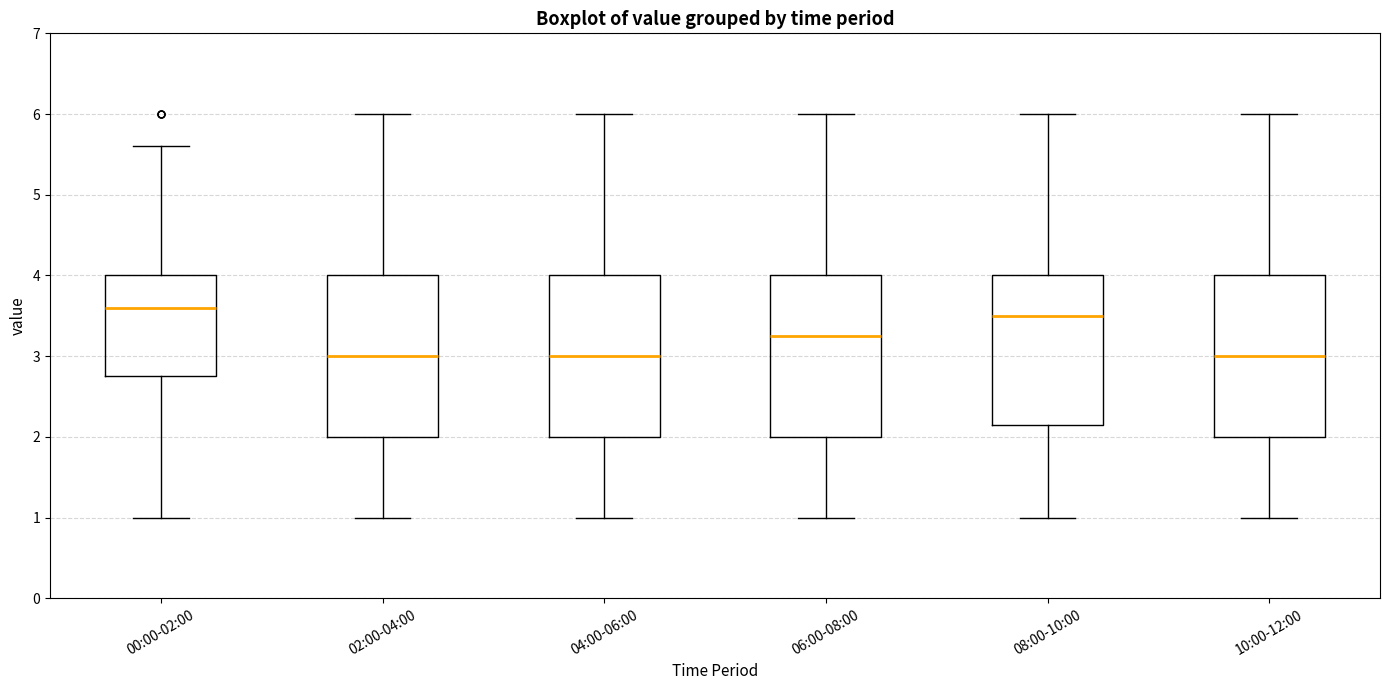

Reading left to right, read every box against the y-axis: the position of its median line, the range the box covers, and the ends of its whiskers. The values are not printed on the chart, so give them approximately, as read against the axis.

00:00-02:00: median 3.6, box 2.8 to 4.0, whiskers 1.0 to 5.6
02:00-04:00: median 3.0, box 2.0 to 4.0, whiskers 1.0 to 6.0
04:00-06:00: median 3.0, box 2.0 to 4.0, whiskers 1.0 to 6.0
06:00-08:00: median 3.3, box 2.0 to 4.0, whiskers 1.0 to 6.0
08:00-10:00: median 3.5, box 2.2 to 4.0, whiskers 1.0 to 6.0
10:00-12:00: median 3.0, box 2.0 to 4.0, whiskers 1.0 to 6.0